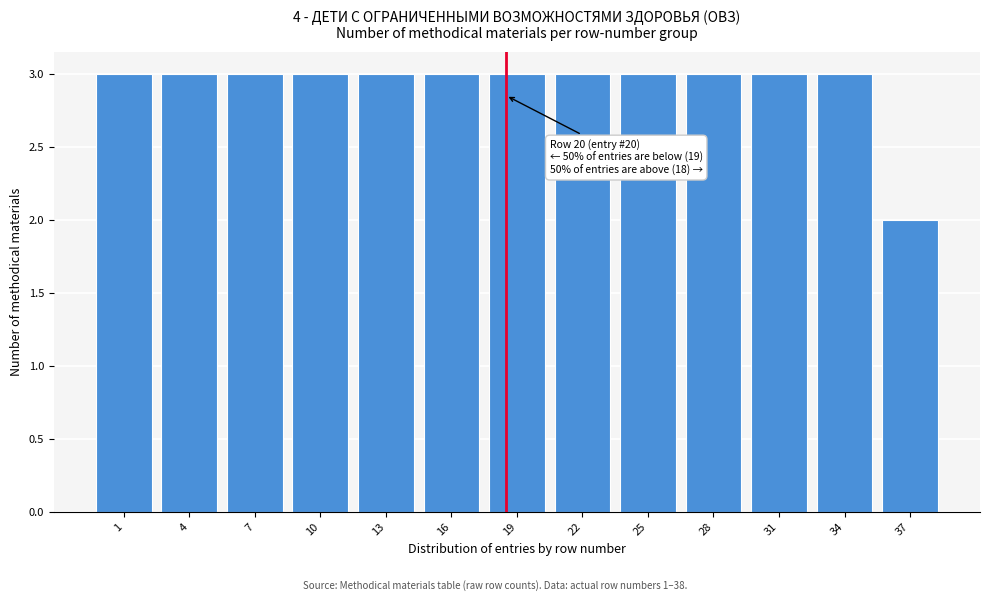

Reading left to right, extract all data points from this chart.

3	3	3	3	3	3	3	3	3	3	3	3	2